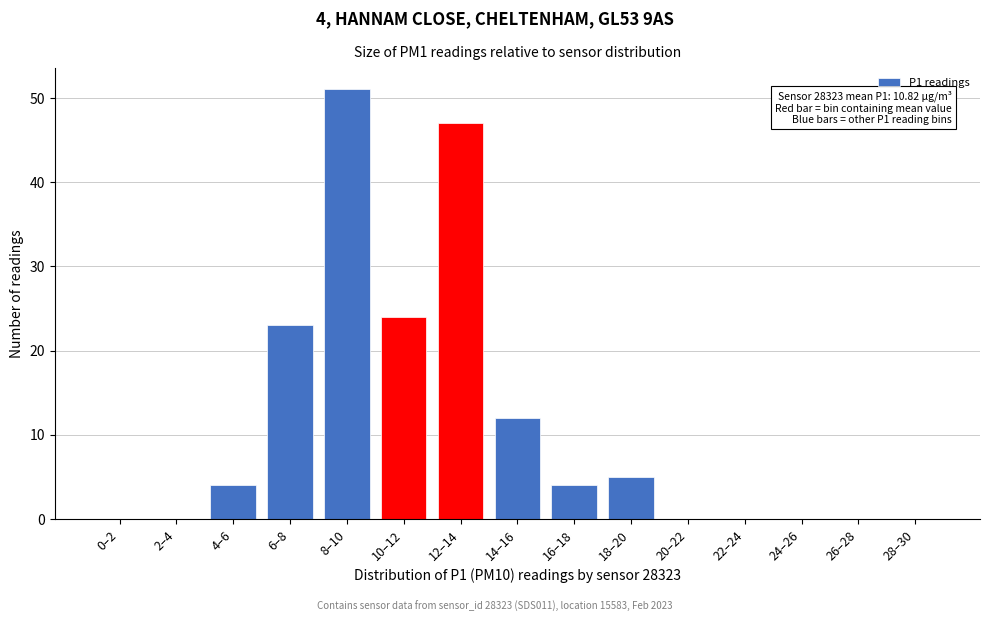

Reading left to right, extract all data points from this chart.

0–2=0	2–4=0	4–6=4	6–8=23	8–10=51	10–12=24	12–14=47	14–16=12	16–18=4	18–20=5	20–22=0	22–24=0	24–26=0	26–28=0	28–30=0